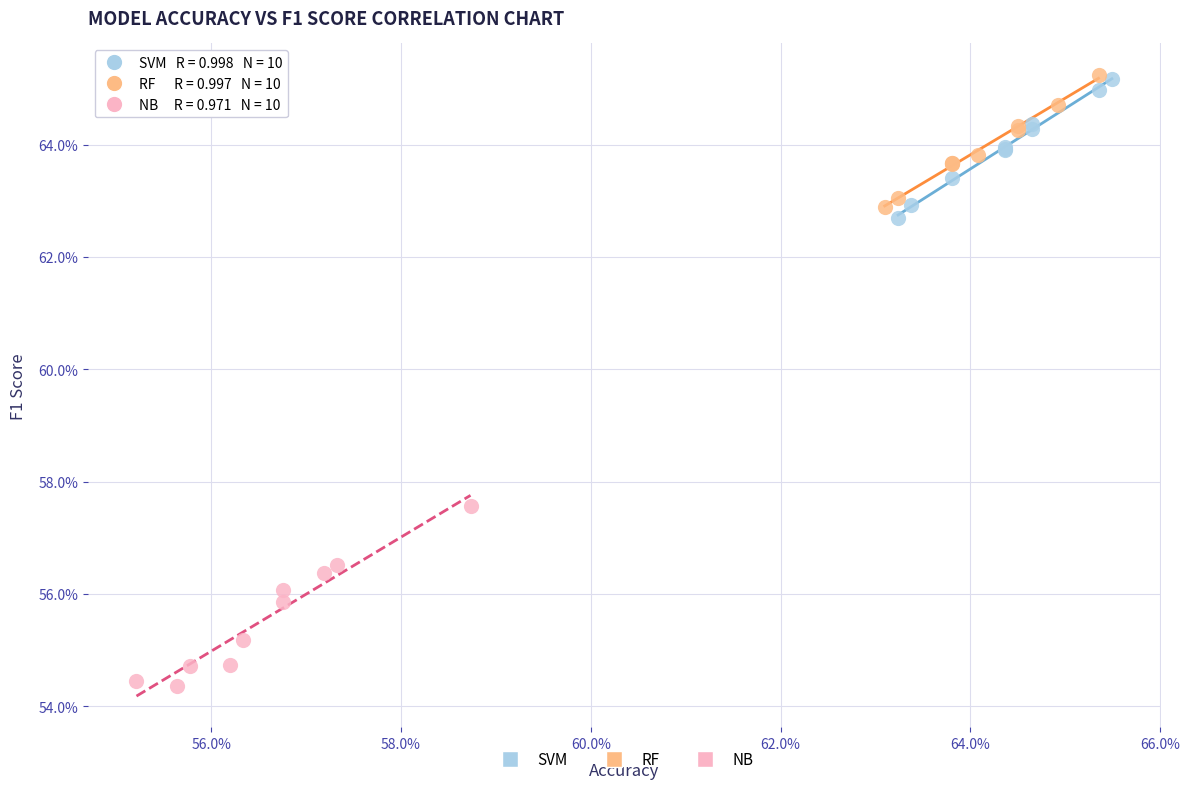

Which series contains the lowest Y value?

NB